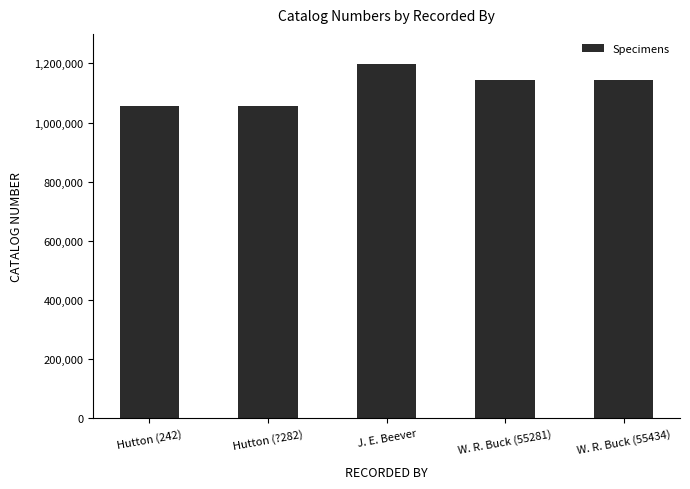

What is the change in value from Hutton (242) to Hutton (?282)?

+1